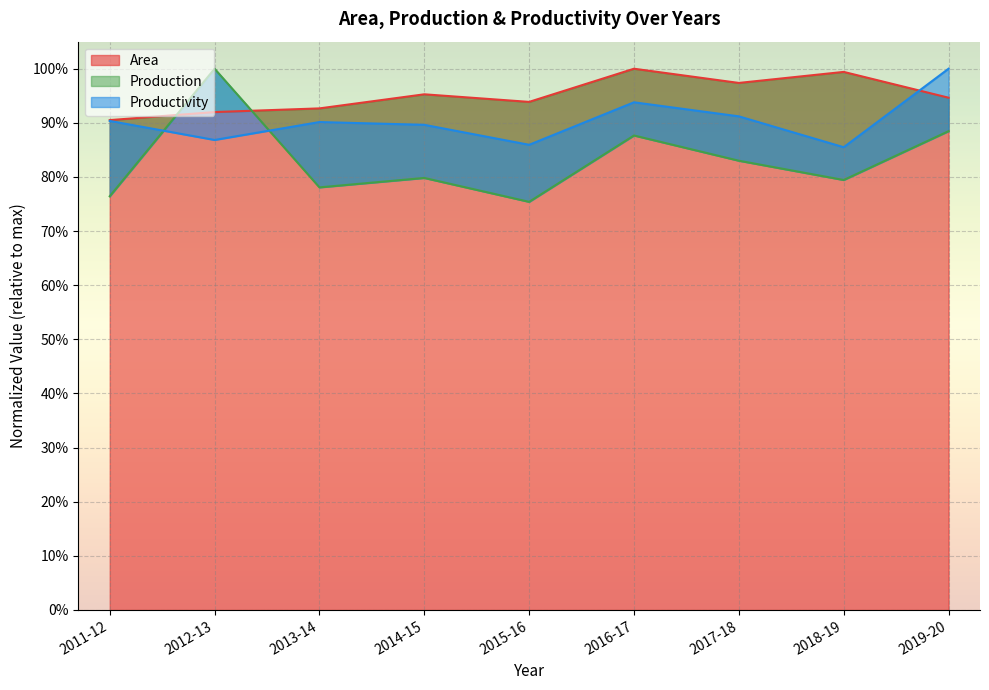

Is the value of Area at 2017-18 greater than the value of Production at 2012-13?

No